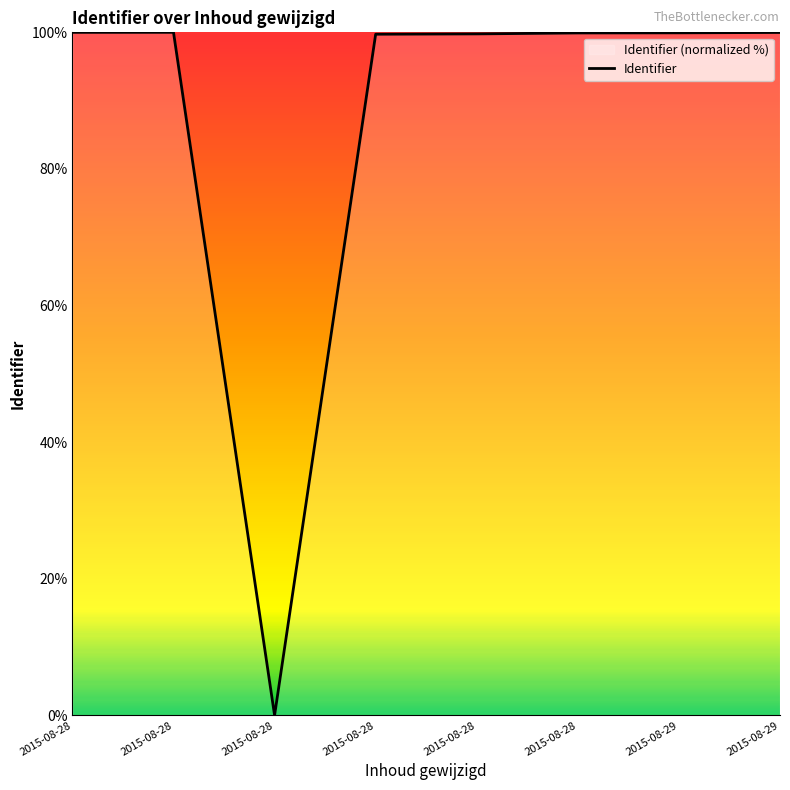

What value does the data have at 2015-08-28?

99.9